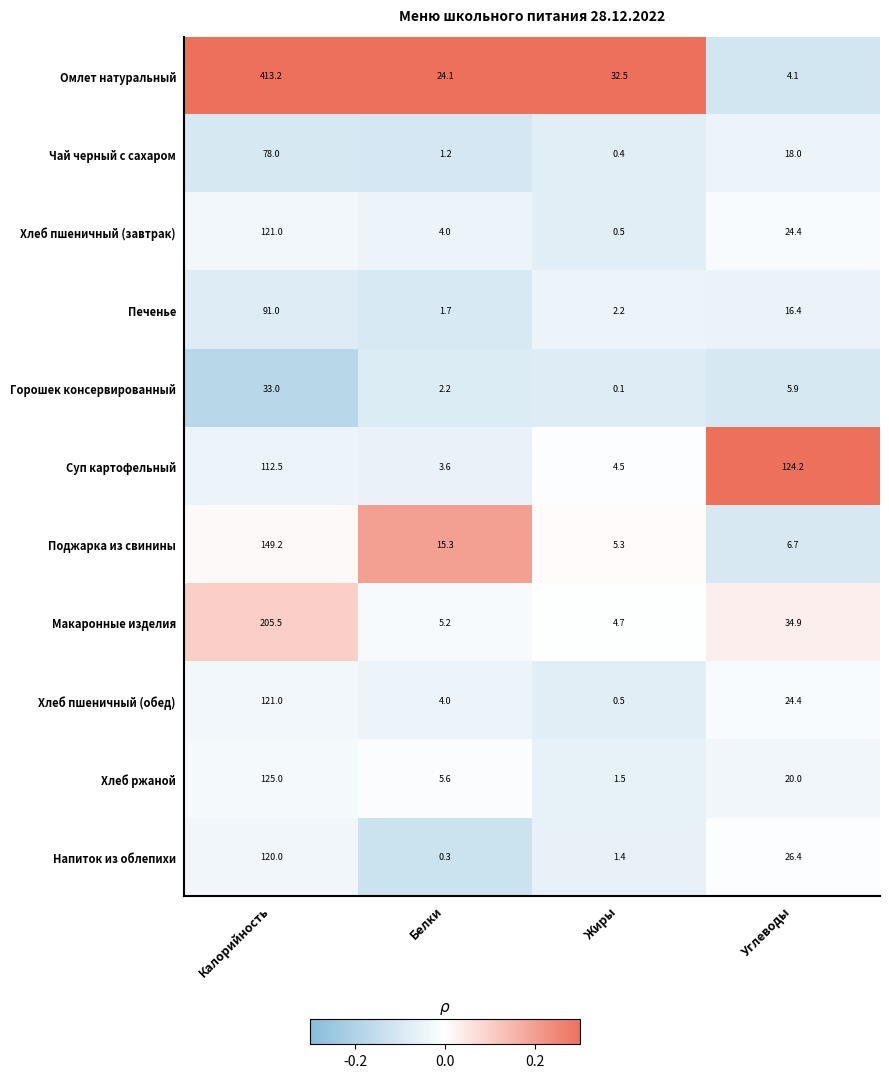

The Макаронные изделия series shows 8.2 at Белки. True or false?

False